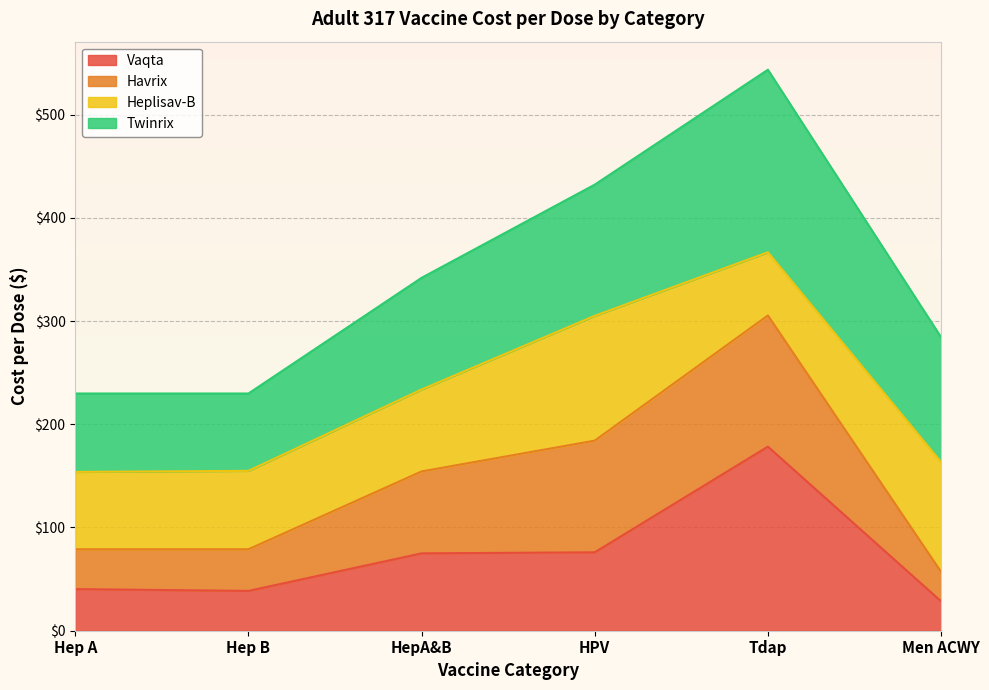

Between Hep B and HepA&B, which is larger?

HepA&B